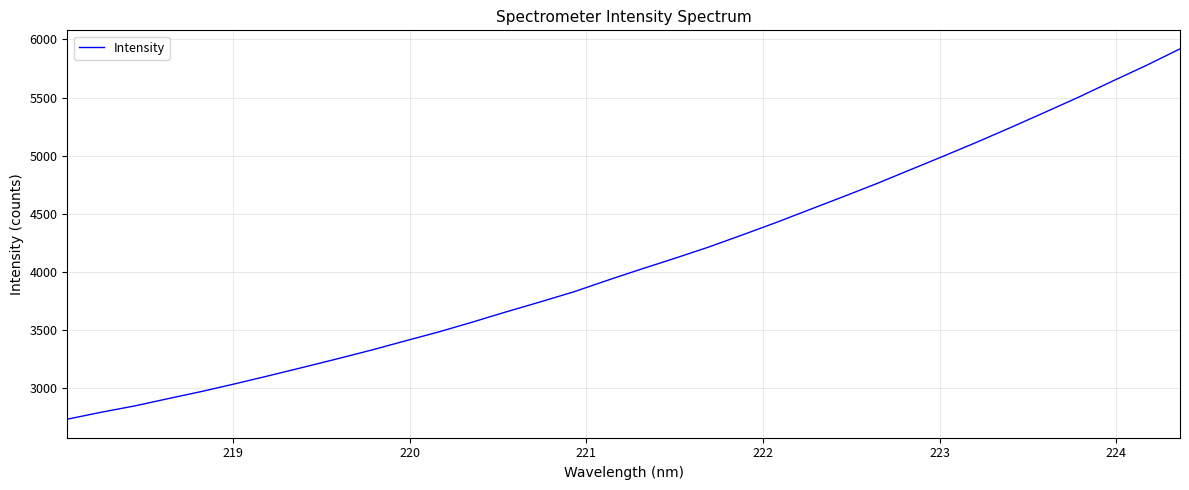

True or false: the data has more than 0 interior local peaks.

False